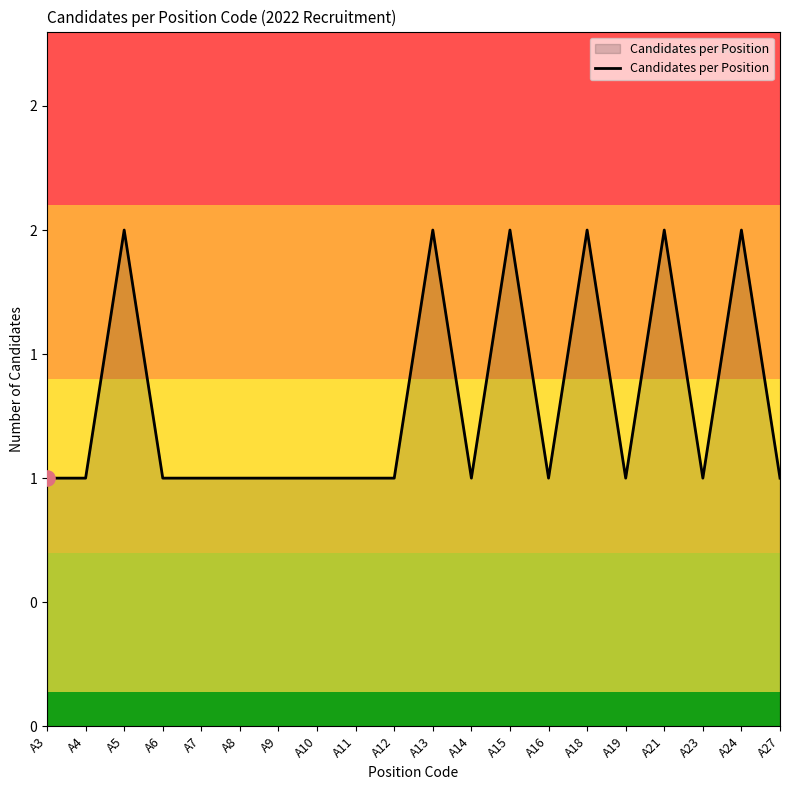

Which has a higher value, A9 or A6?

A9